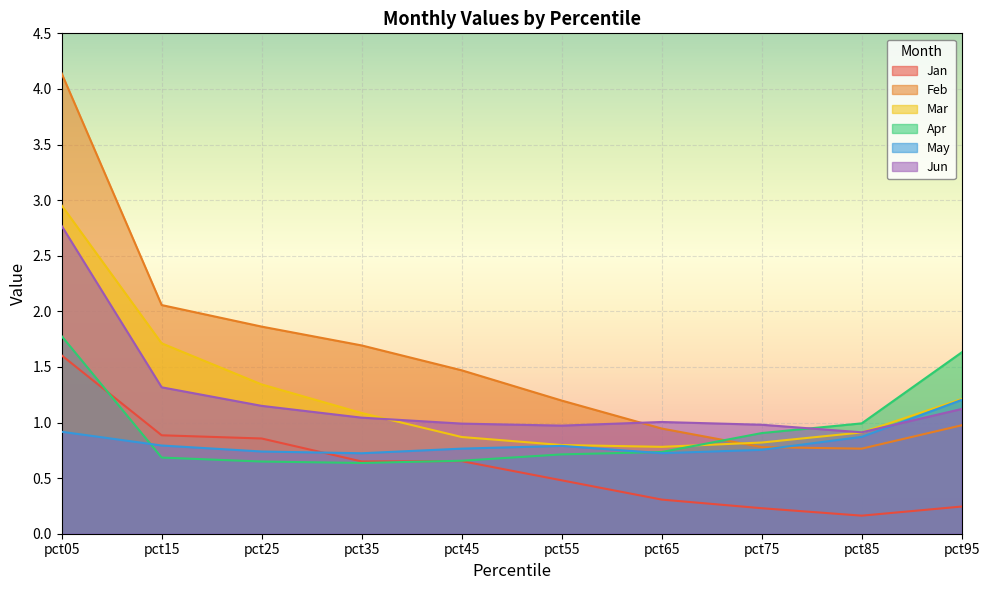

Is it true that Feb equals 1.2 at pct55?

True